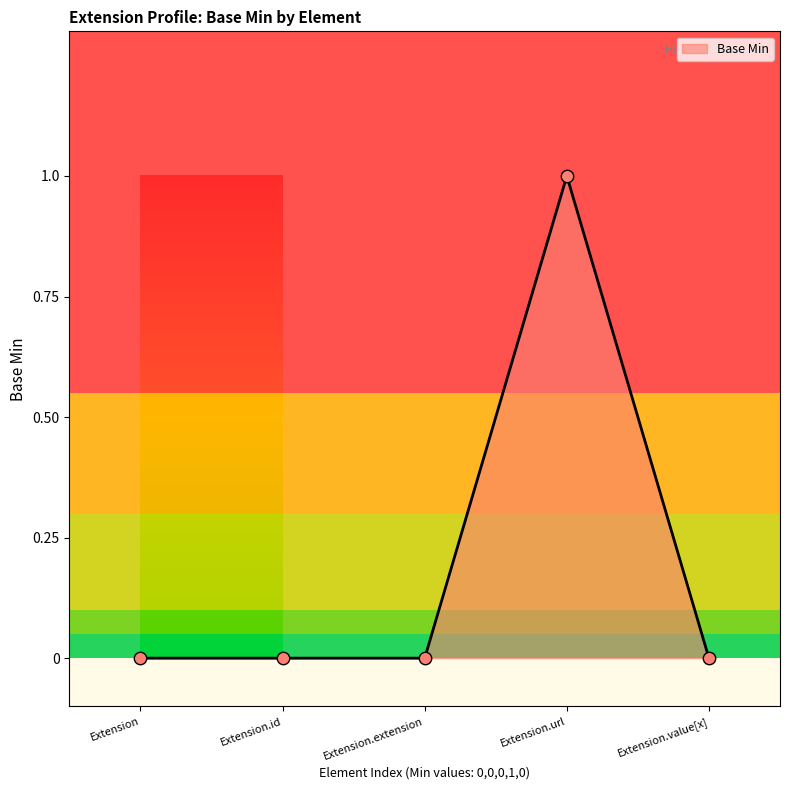

True or false: the data has more than 0 interior local peaks.

True